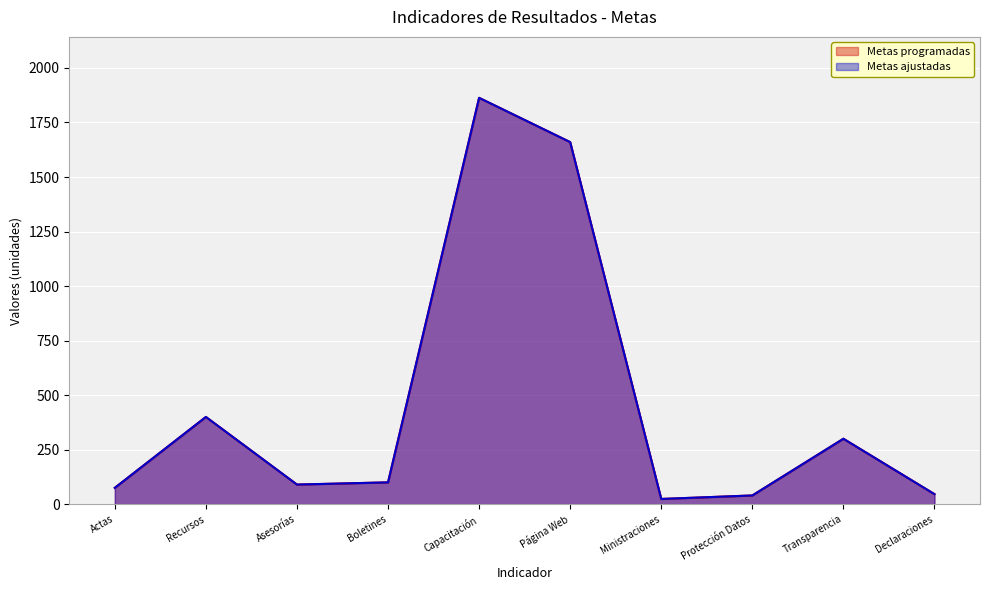

Which label corresponds to the largest value in the chart?

Capacitación